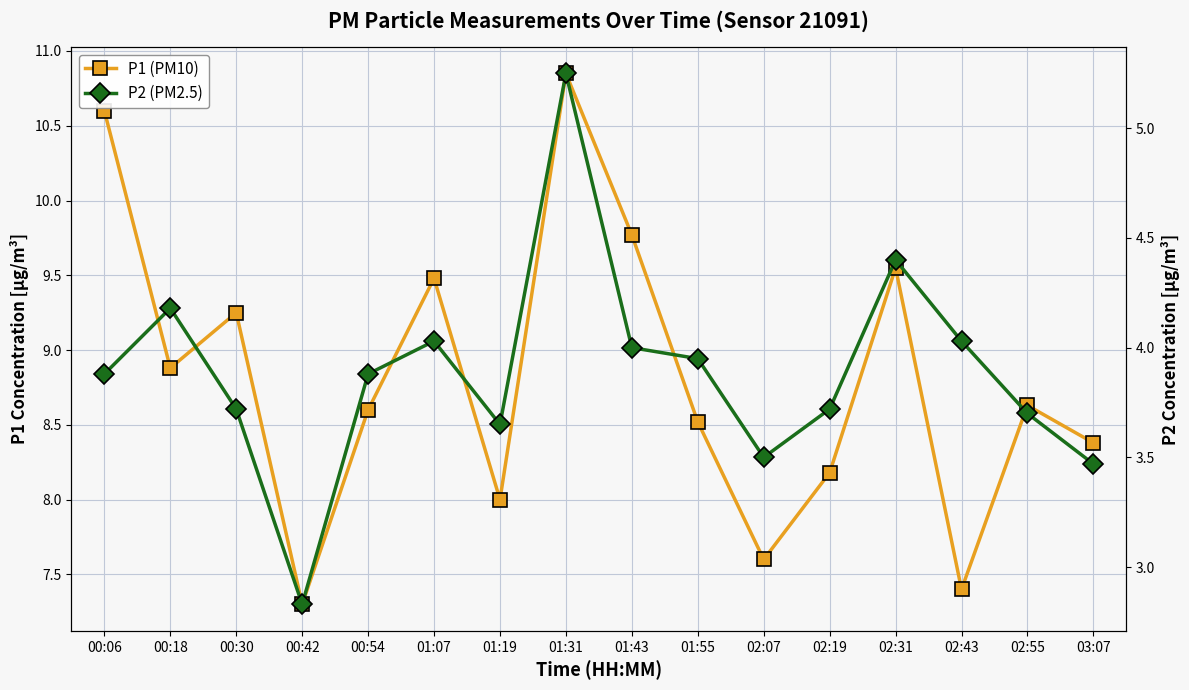

Which series has the largest range (max minus min)?

P1 (PM10)